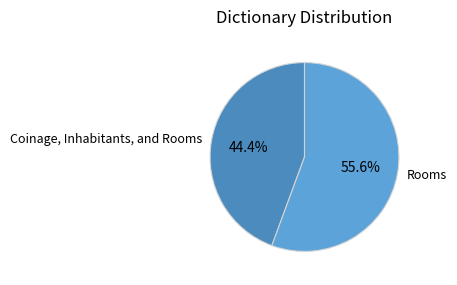

Which slice represents more than half of the pie?

Rooms